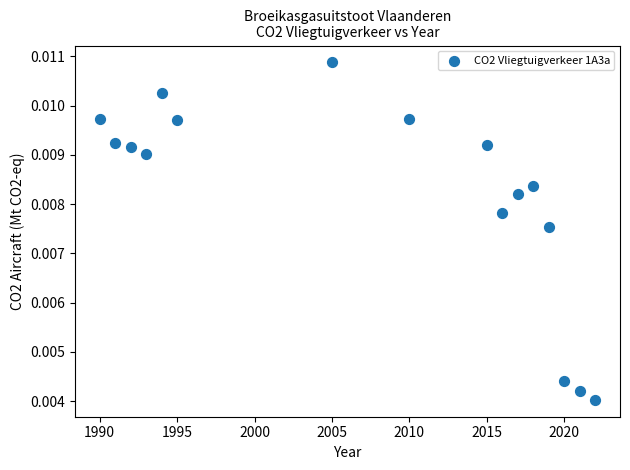

What is the range of X values (max minus min)?

32.0